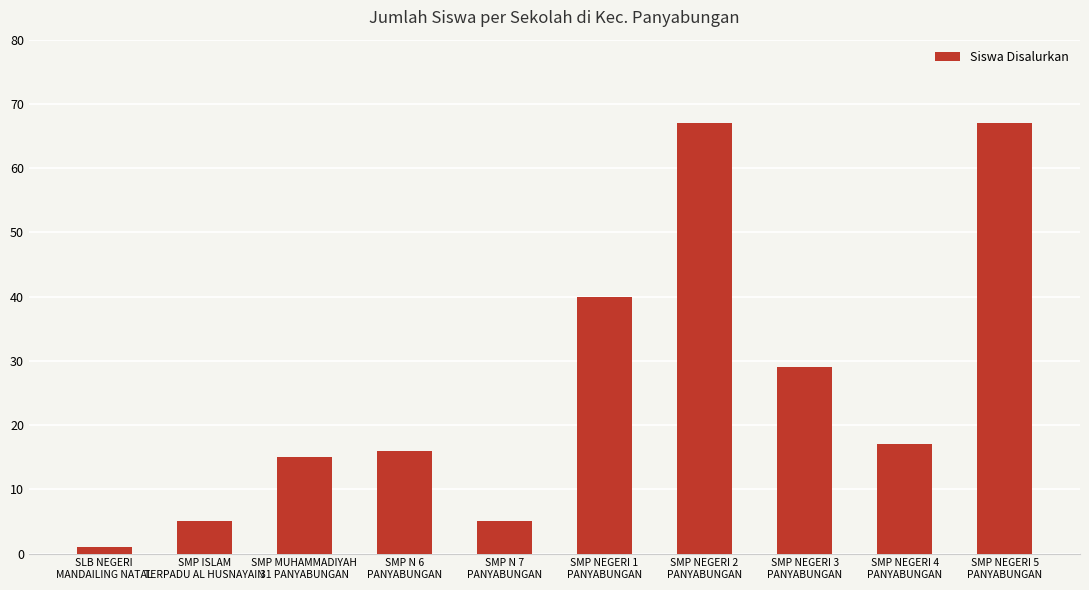

Reading right to left, list all the values displayed in this chart.

67	17	29	67	40	5	16	15	5	1